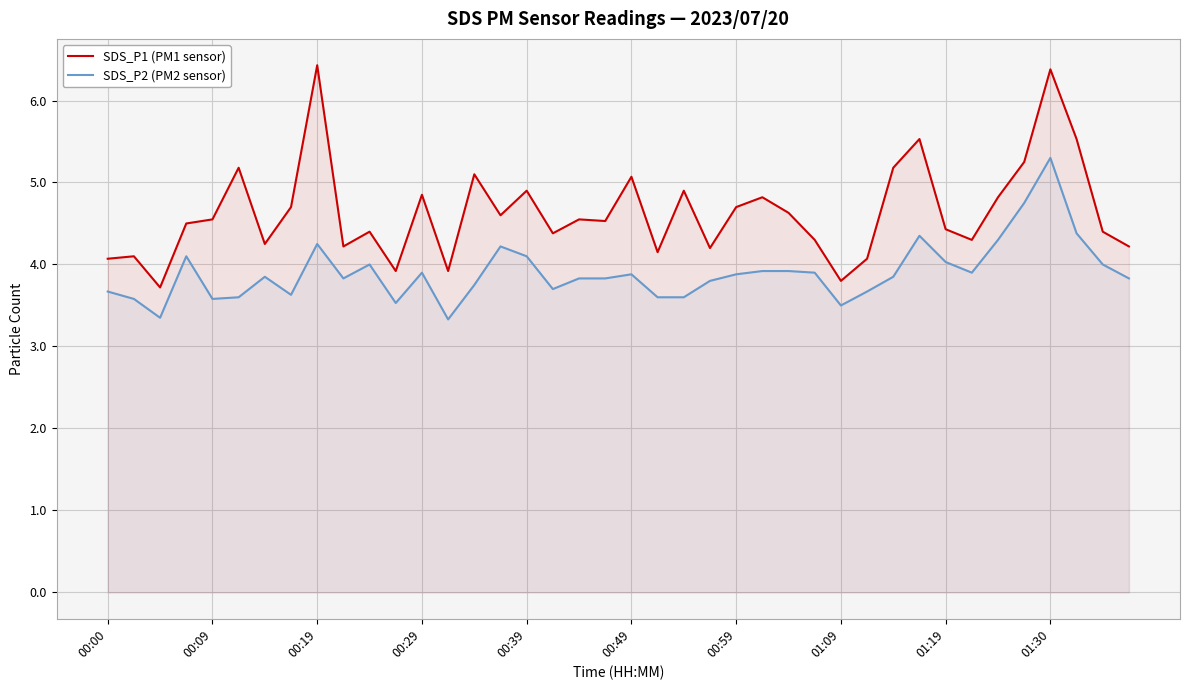

How many lines are shown in the chart?

2